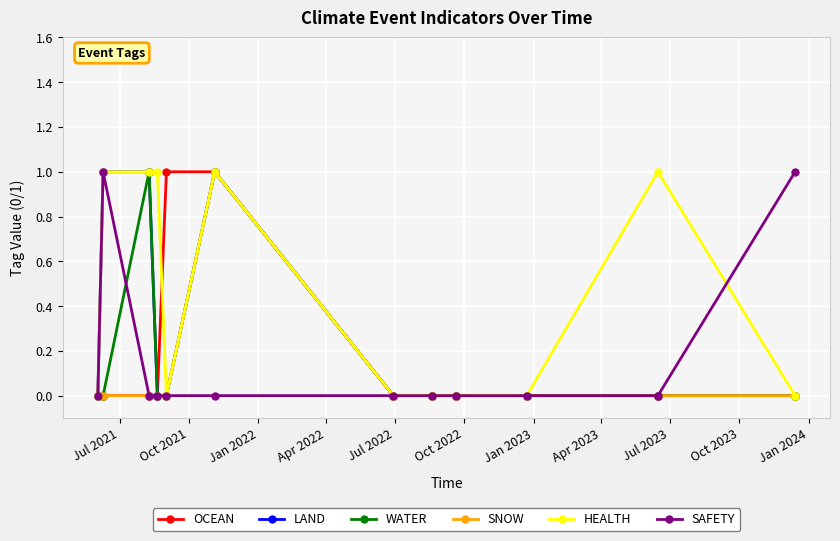

What is the sum of all LAND values?

3